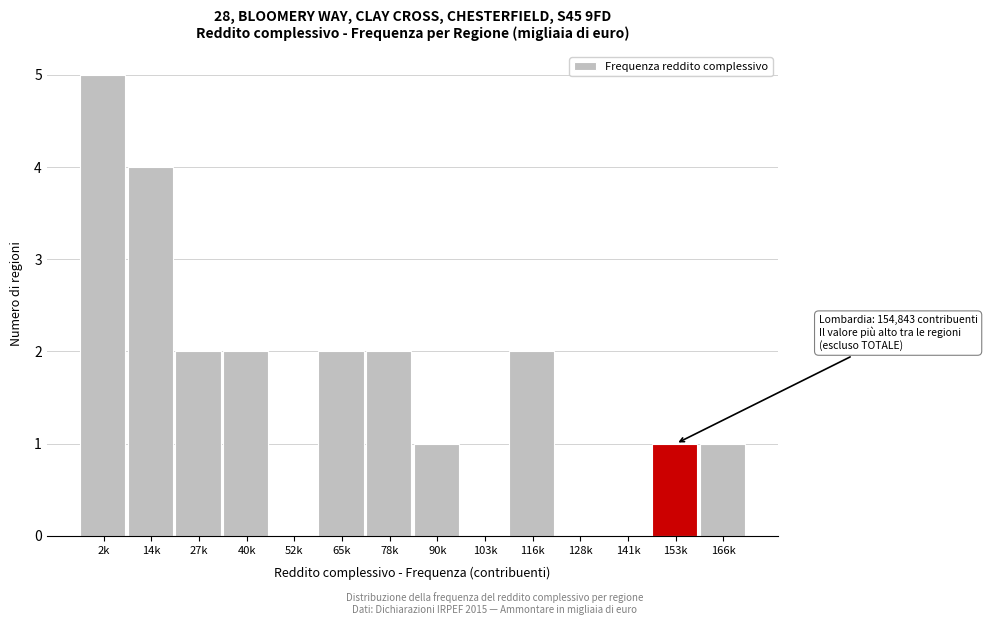

Reading left to right, what are all the values shown in this chart?

2k=5	14k=4	27k=2	40k=2	52k=0	65k=2	78k=2	90k=1	103k=0	116k=2	128k=0	141k=0	153k=1	166k=1